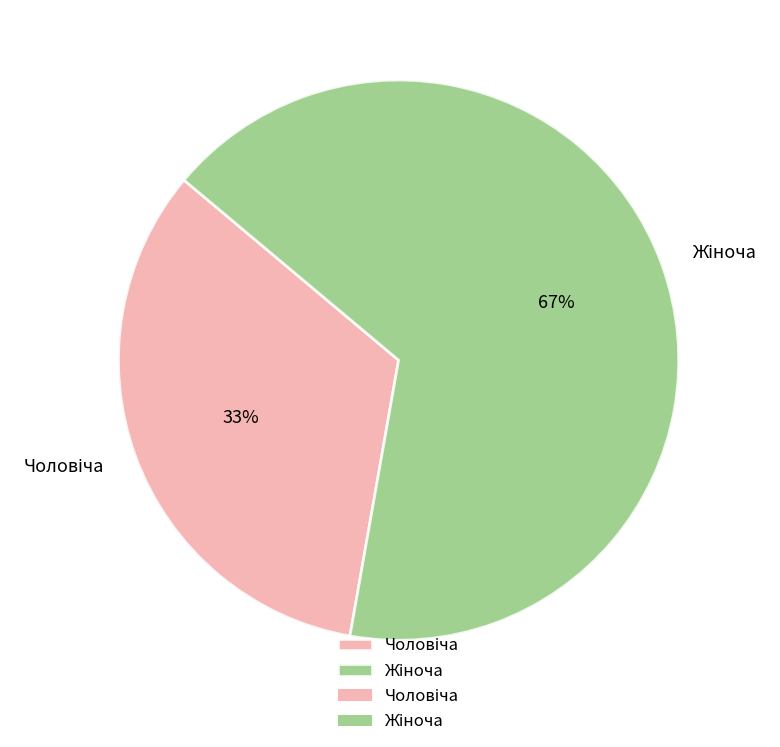

Is there a majority slice in this chart?

Yes